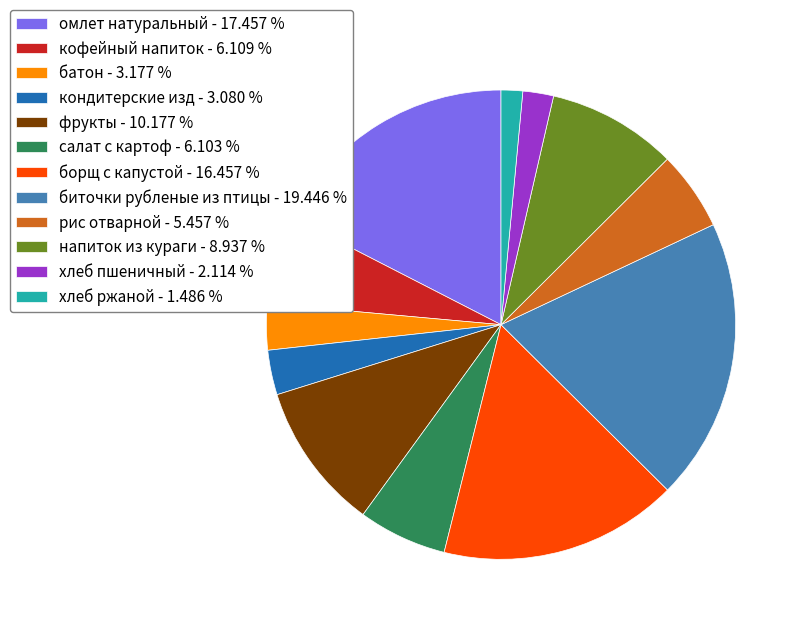

Combined, do омлет натуральный - 17.457 % and напиток из кураги - 8.937 % account for over 50%?

No